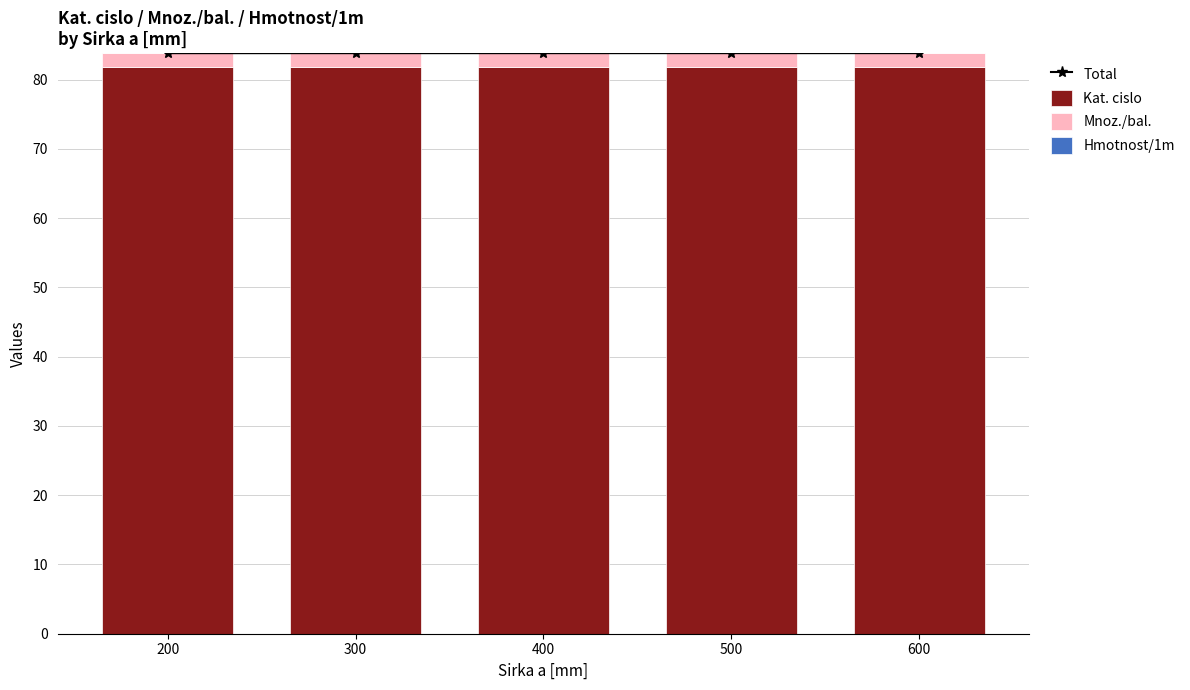

How many groups of bars are there?

5